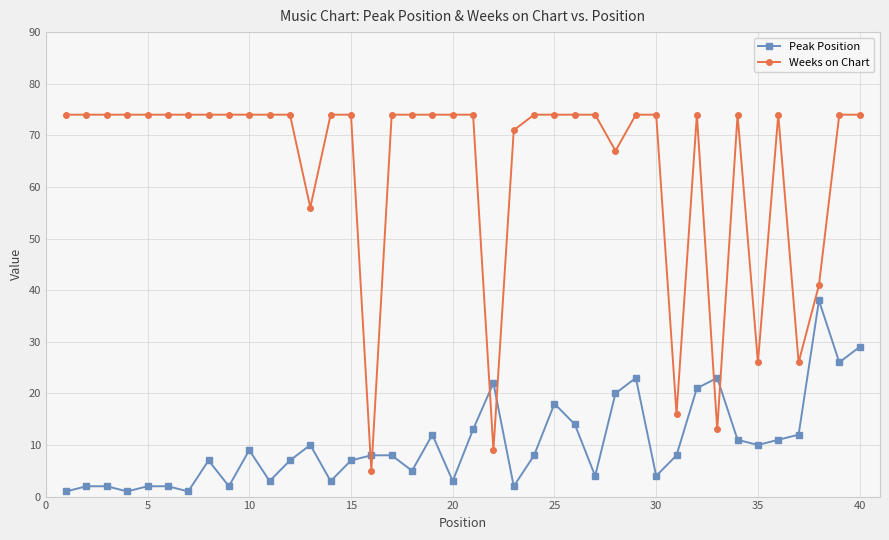

Which series has the widest spread of values?

Weeks on Chart